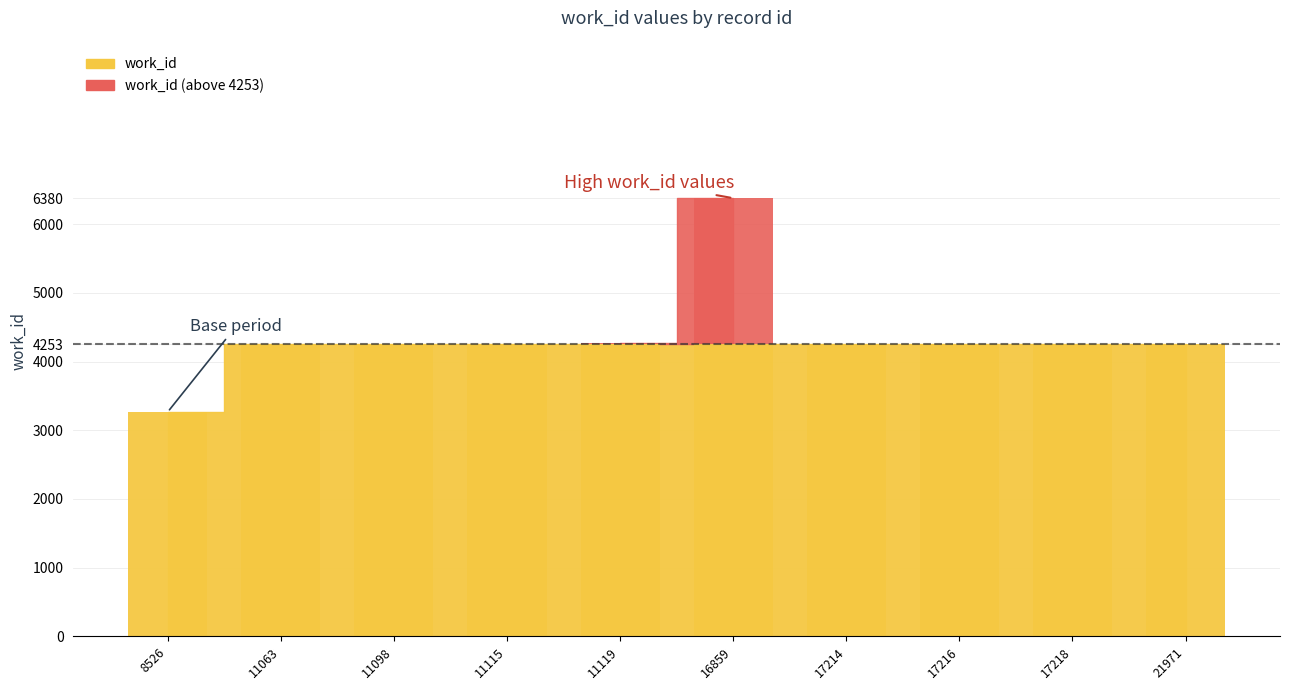

At which label is the value closest to 4823?

11119